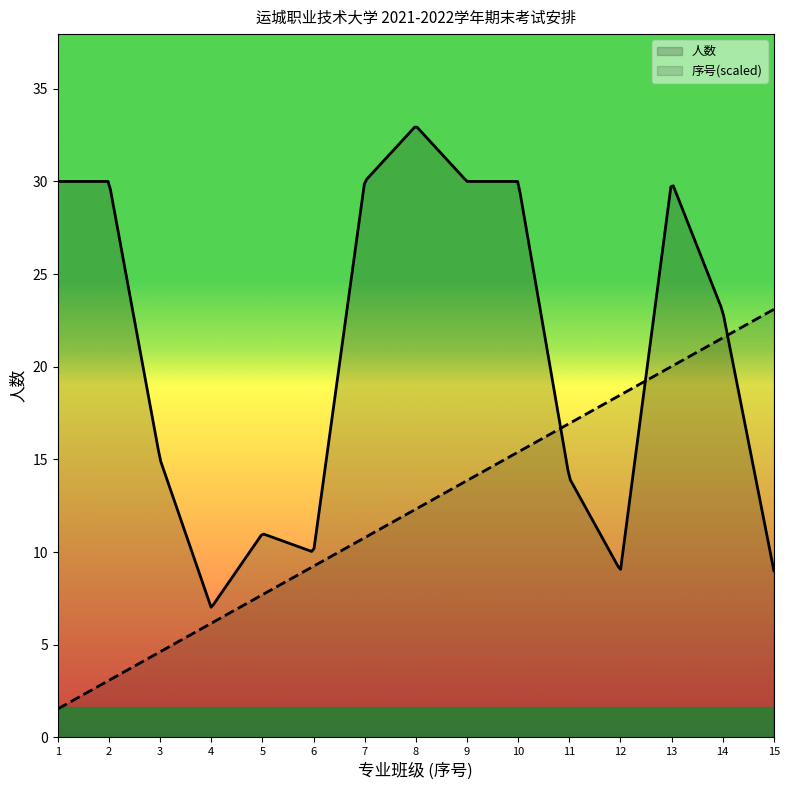

Which series has the largest total across all categories?

人数